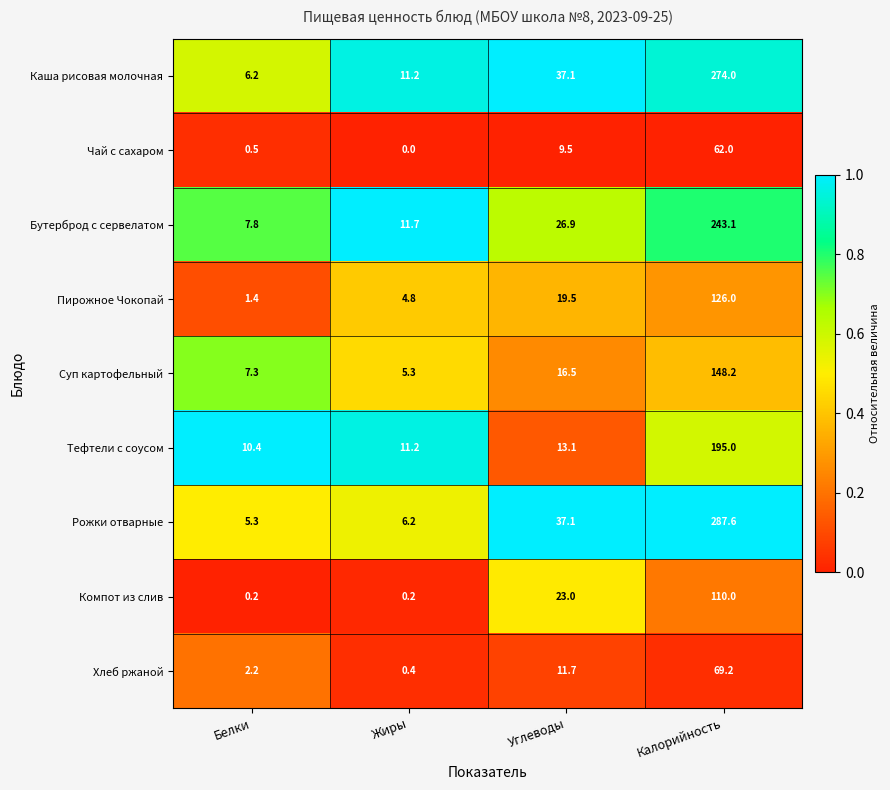

The value of Пирожное Чокопай at Калорийность is 168.8. True or false?

False